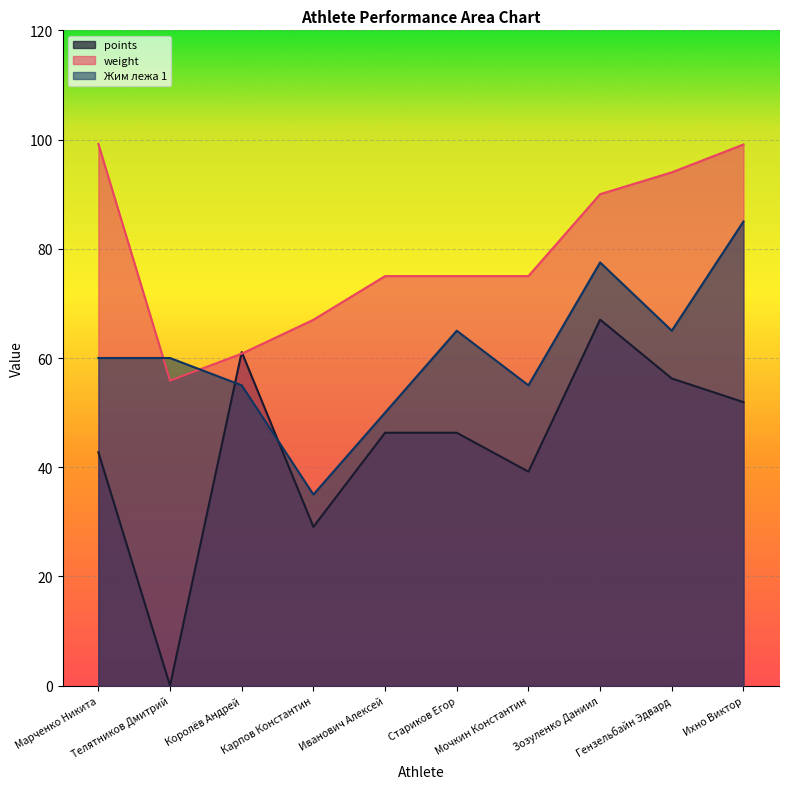

At which category is the sum across all series the highest?

Ихно Виктор